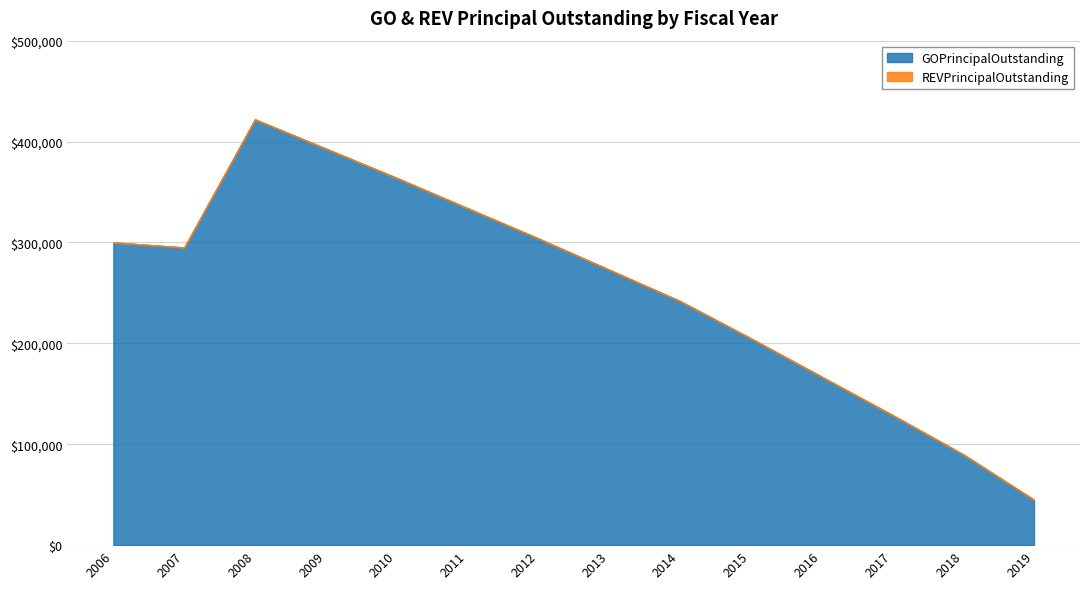

List the labels in order of value, smallest first.

2019, 2018, 2017, 2016, 2015, 2014, 2013, 2007, 2006, 2012, 2011, 2010, 2009, 2008